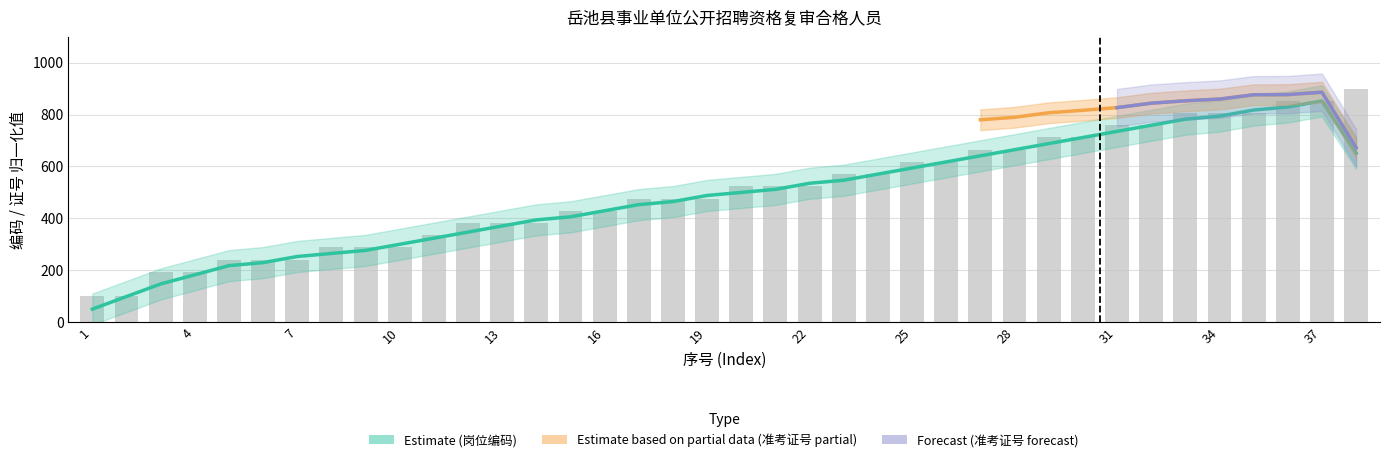

Reading left to right, list all the values displayed in this chart.

1=100.0	2=100.0	3=194.1	4=194.1	5=241.2	6=241.2	7=241.2	8=288.2	9=288.2	10=288.2	11=335.3	12=382.4	13=382.4	14=382.4	15=429.4	16=429.4	17=476.5	18=476.5	19=476.5	20=523.5	21=523.5	22=523.5	23=570.6	24=570.6	25=617.6	26=617.6	27=664.7	28=664.7	29=711.8	30=711.8	31=758.8	32=758.8	33=805.9	34=805.9	35=805.9	36=852.9	37=852.9	38=900.0